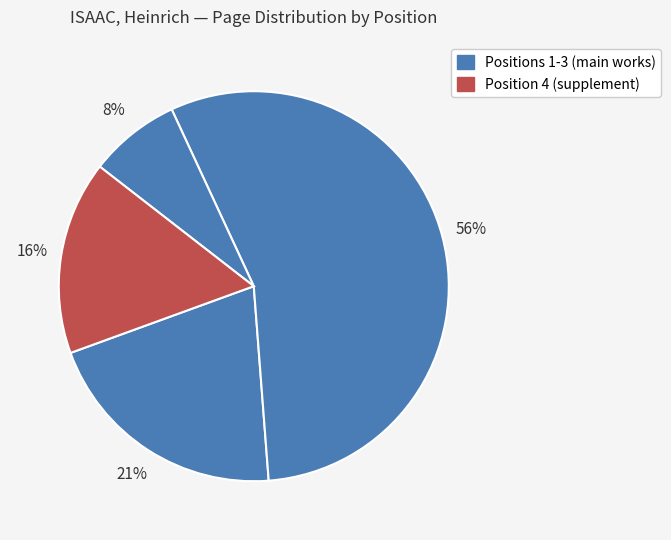

To the nearest percent, what is the average slice percentage?

25%